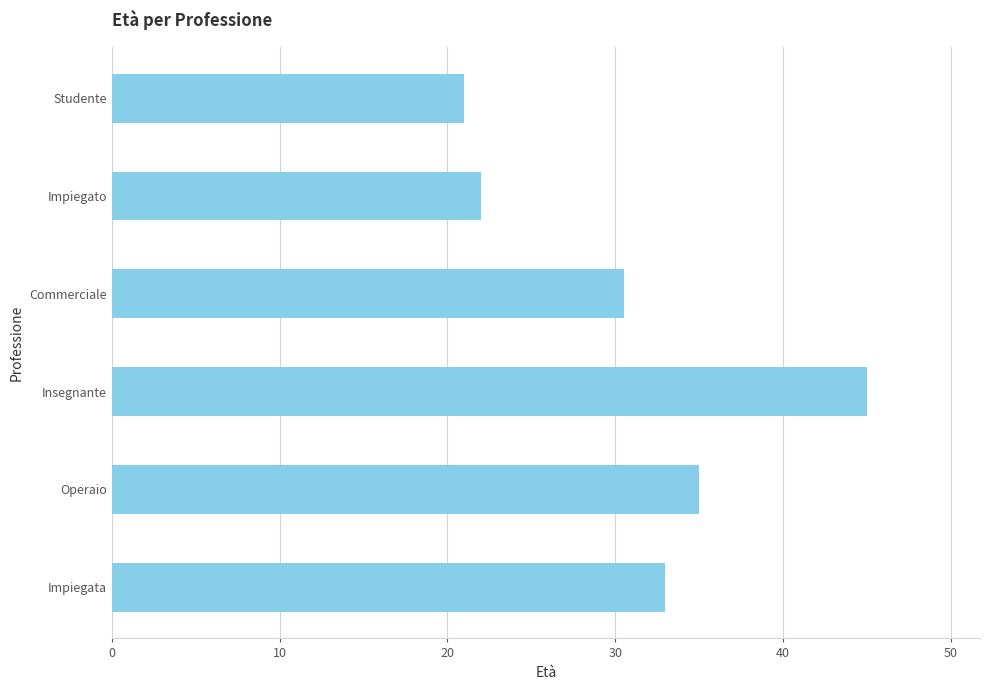

What is the sum of the values at Impiegata and Insegnante?

78.0